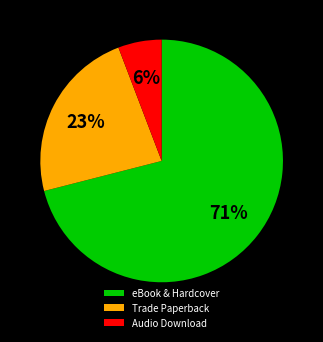

The eBook & Hardcover slice represents 78% of the pie. True or false?

False